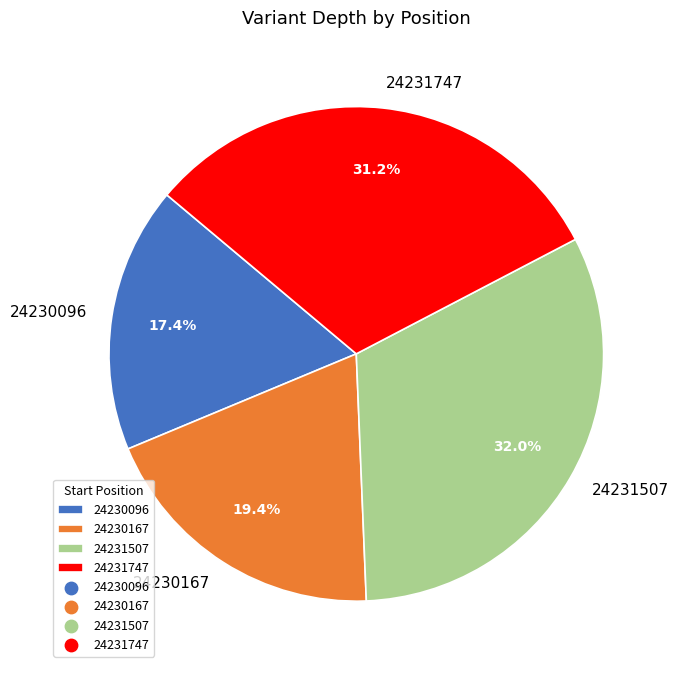

Which slice is the smallest?

24230096